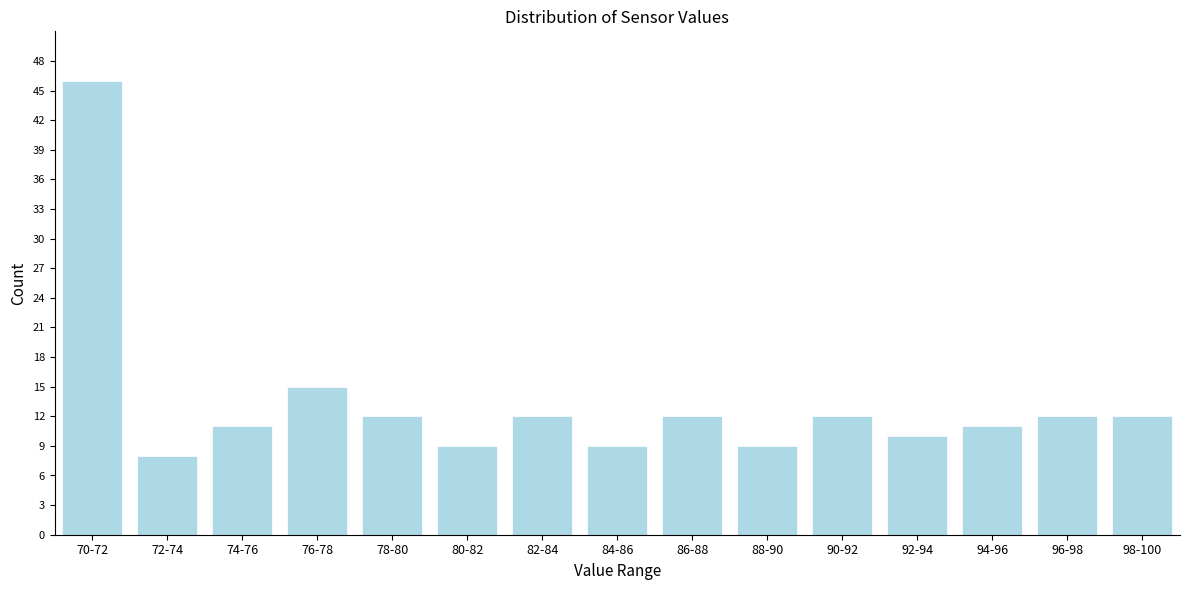

Reading left to right, list all the values displayed in this chart.

70-72=46	72-74=8	74-76=11	76-78=15	78-80=12	80-82=9	82-84=12	84-86=9	86-88=12	88-90=9	90-92=12	92-94=10	94-96=11	96-98=12	98-100=12